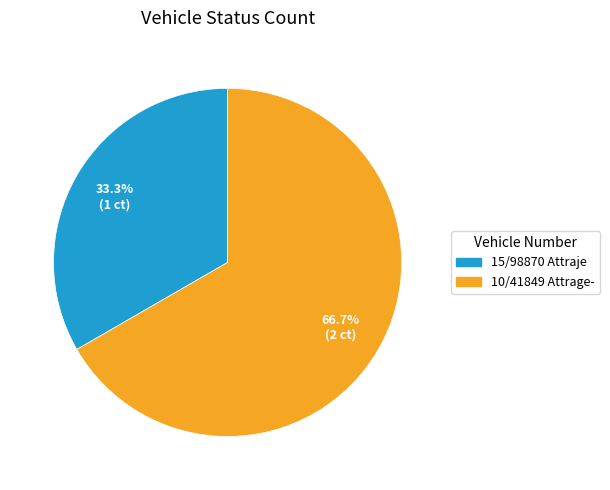

Rank the categories by value from lowest to highest.

15/98870 Attraje, 10/41849 Attrage-